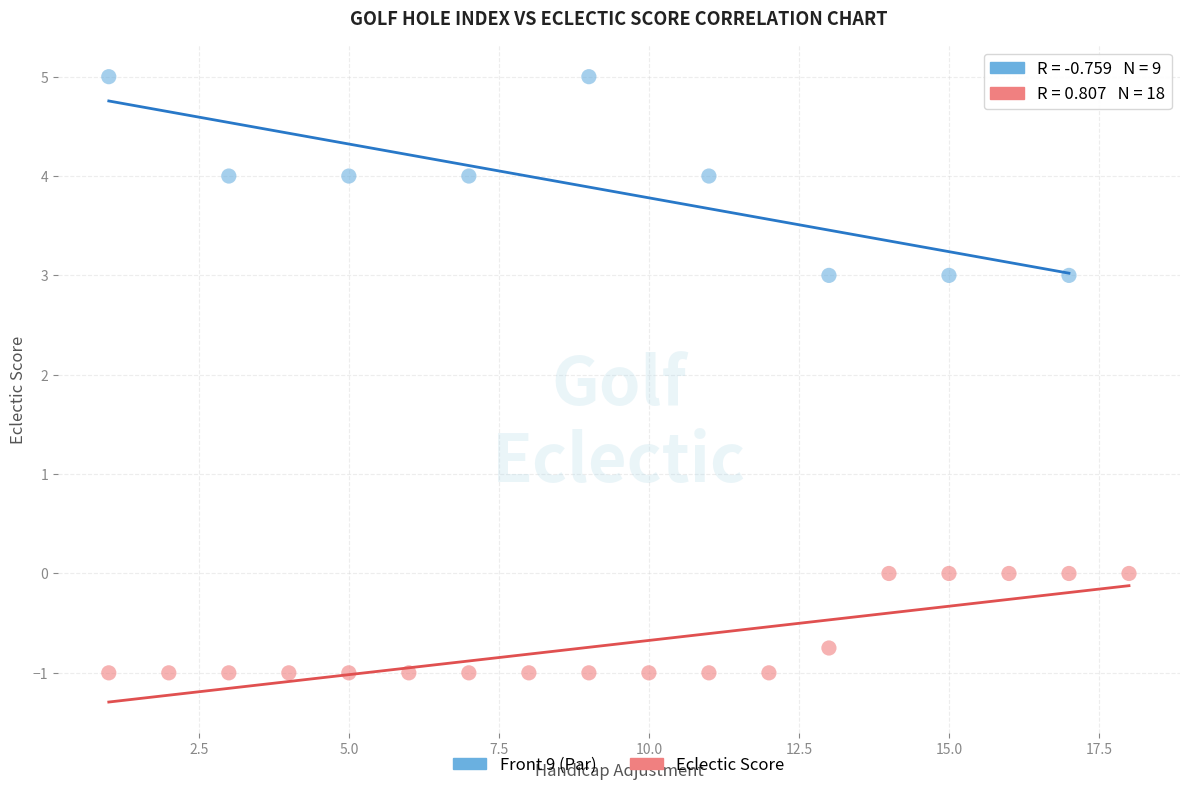

Which series has the largest Y range (max minus min)?

Front 9 (Par)